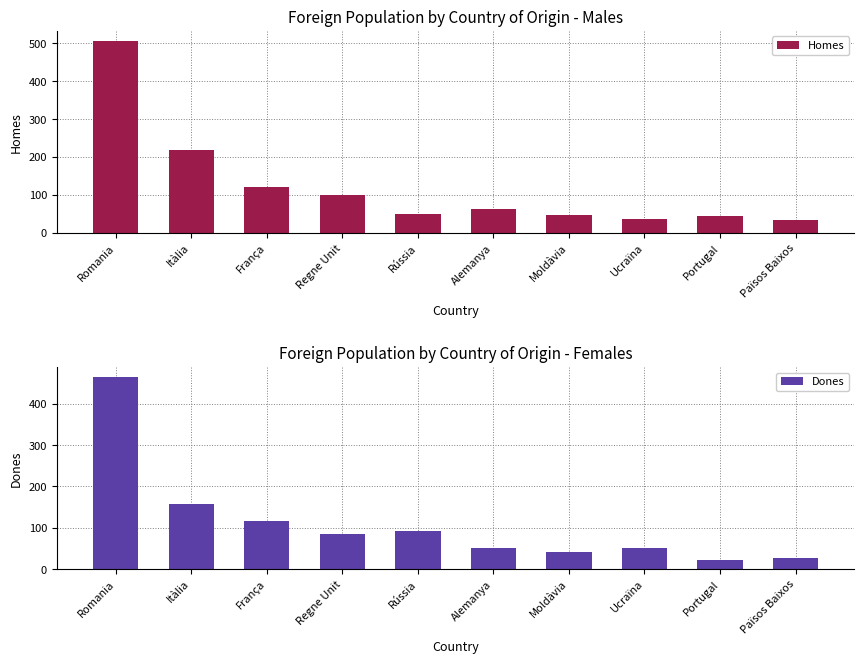

What is the label of the 3rd bar from the left?

França